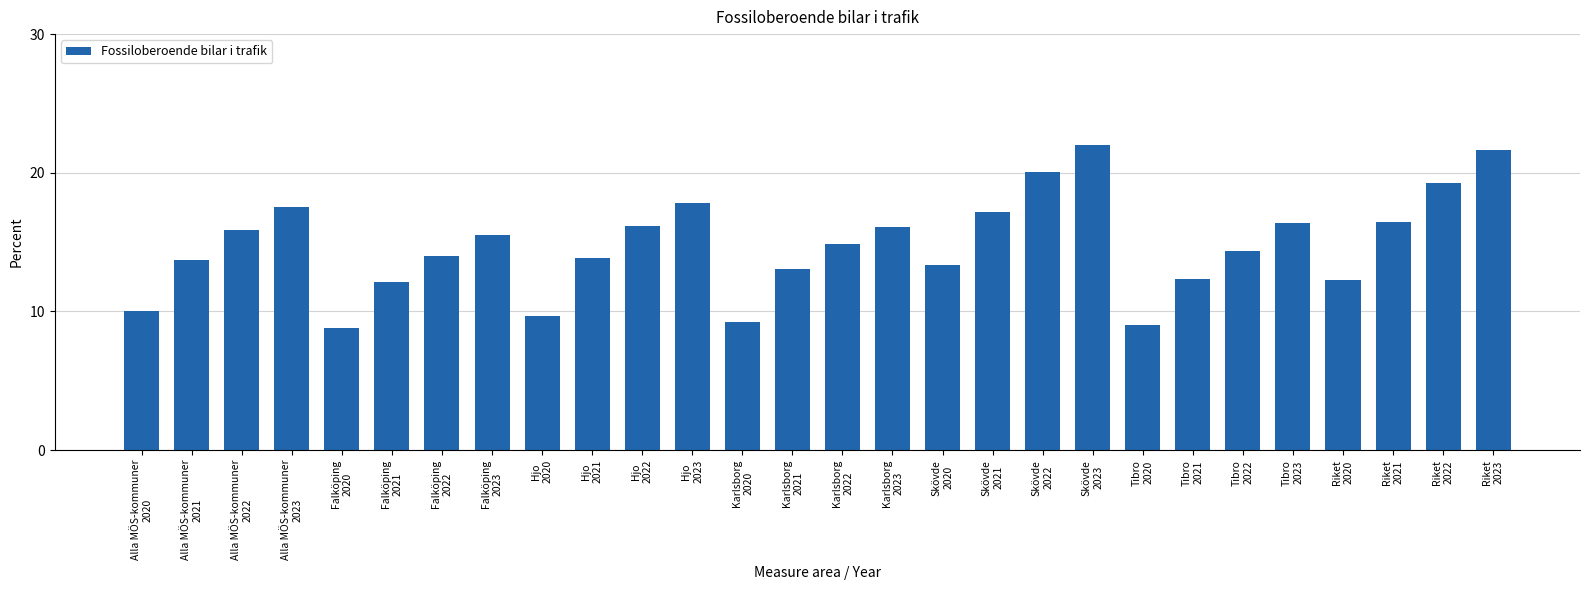

Is it true that the value at Riket
2022 is 28.8?

False